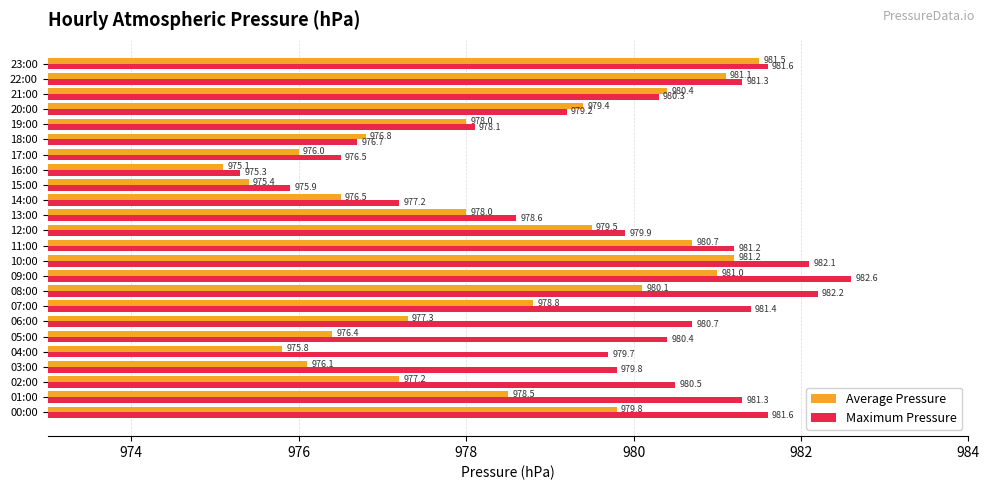

Rank the series by their average value, from lowest to highest.

Average Pressure, Maximum Pressure